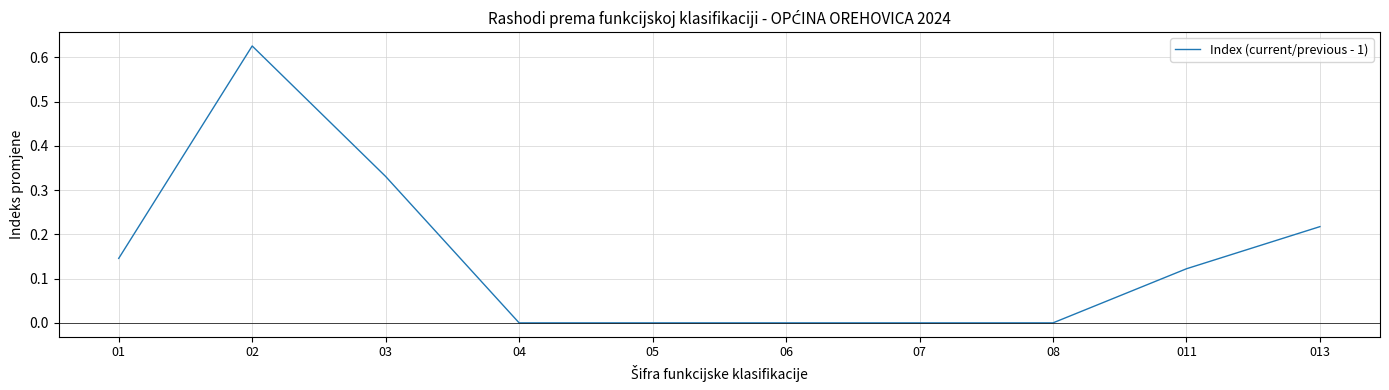

What is the change in value from 02 to 03?

-0.3